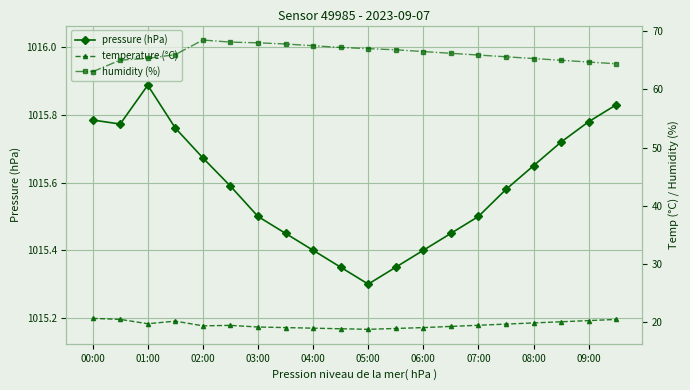

Where is pressure (hPa) nearest to the value 1015?

05:00